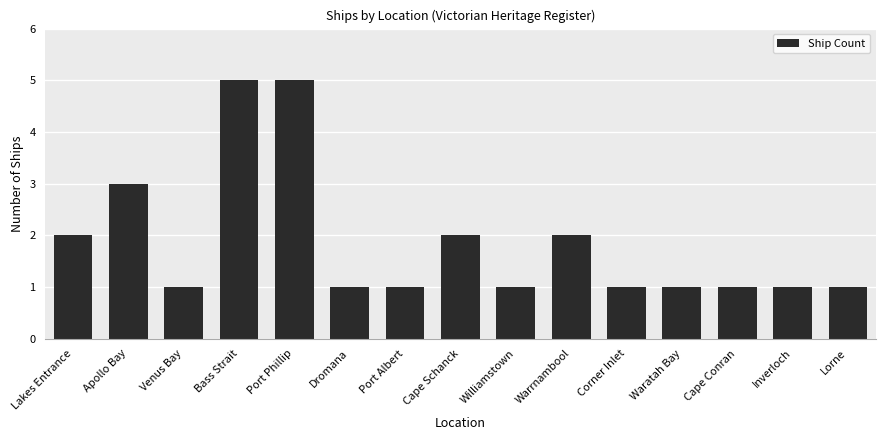

Does the chart contain any negative values?

No